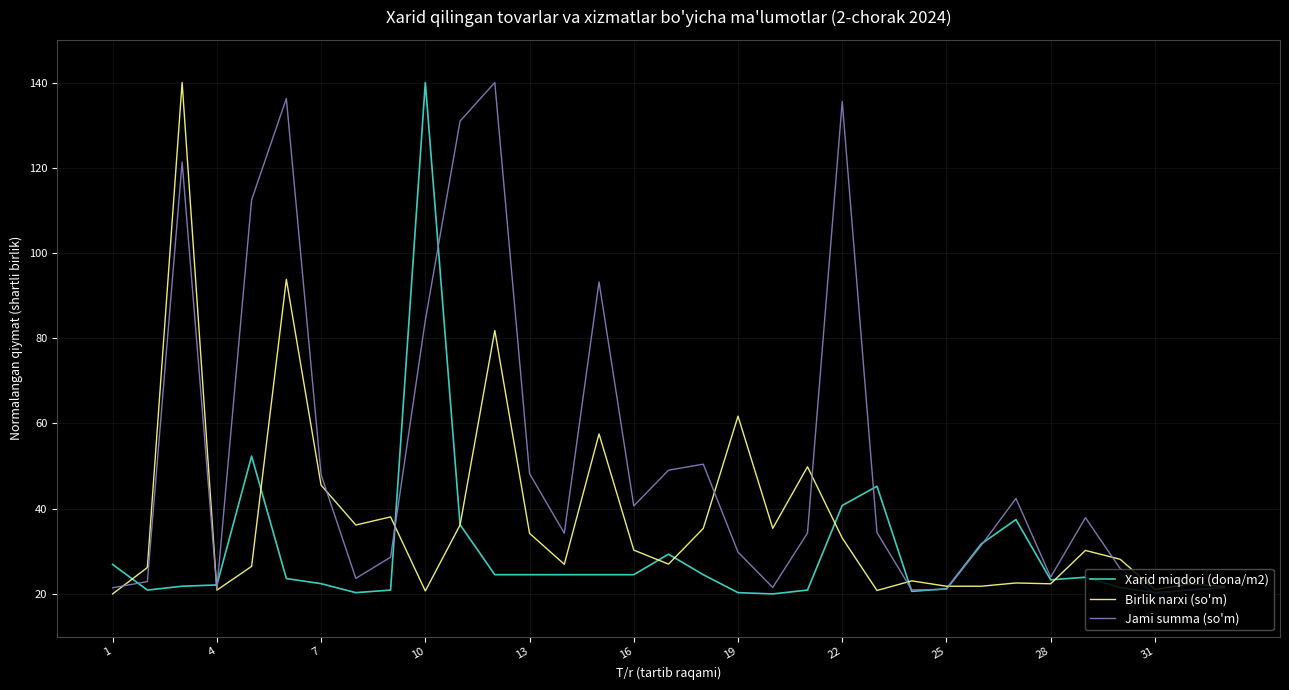

Rank the series by their average value, from lowest to highest.

Xarid miqdori (dona/m2), Birlik narxi (so'm), Jami summa (so'm)